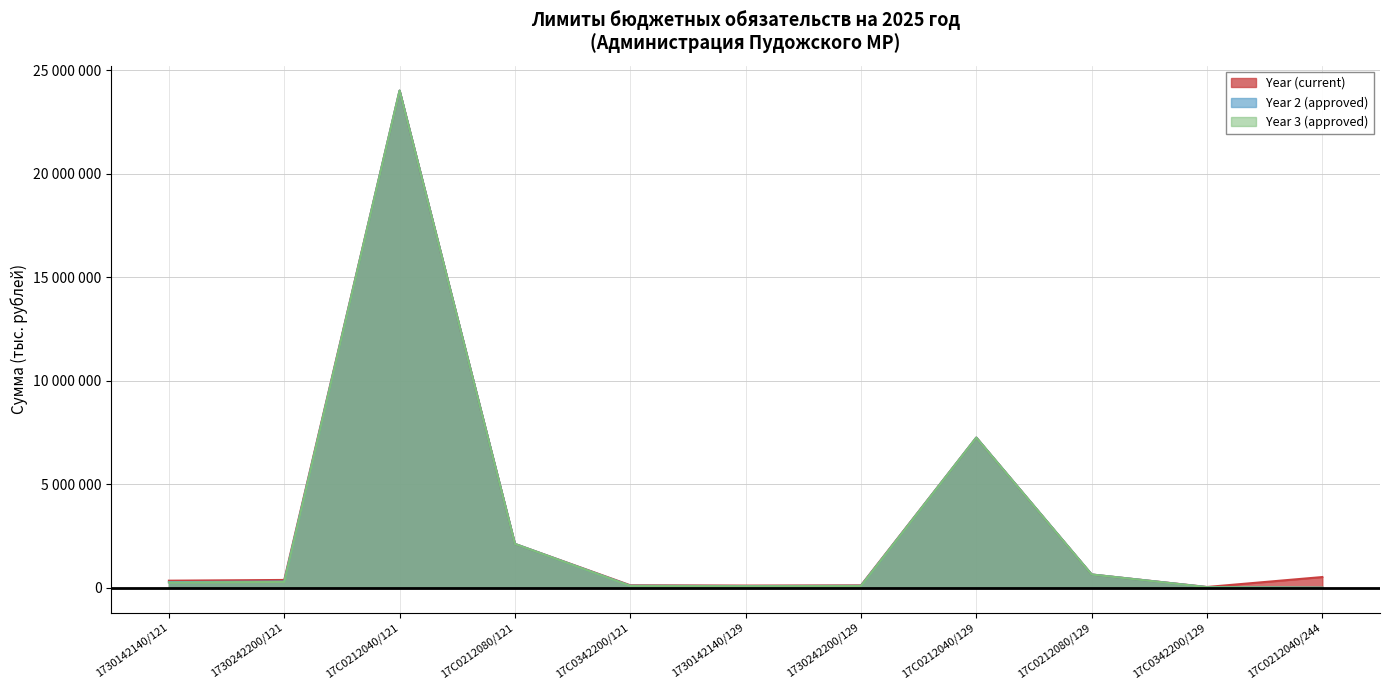

What is the sum of all Year 2 (approved) values?

34884900